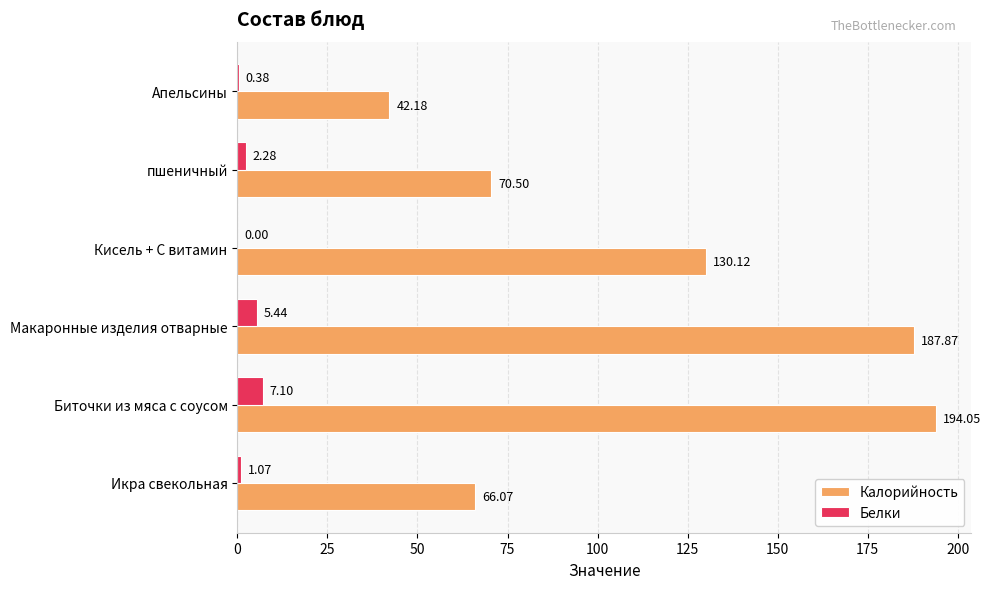

How many distinct data groups are displayed?

2